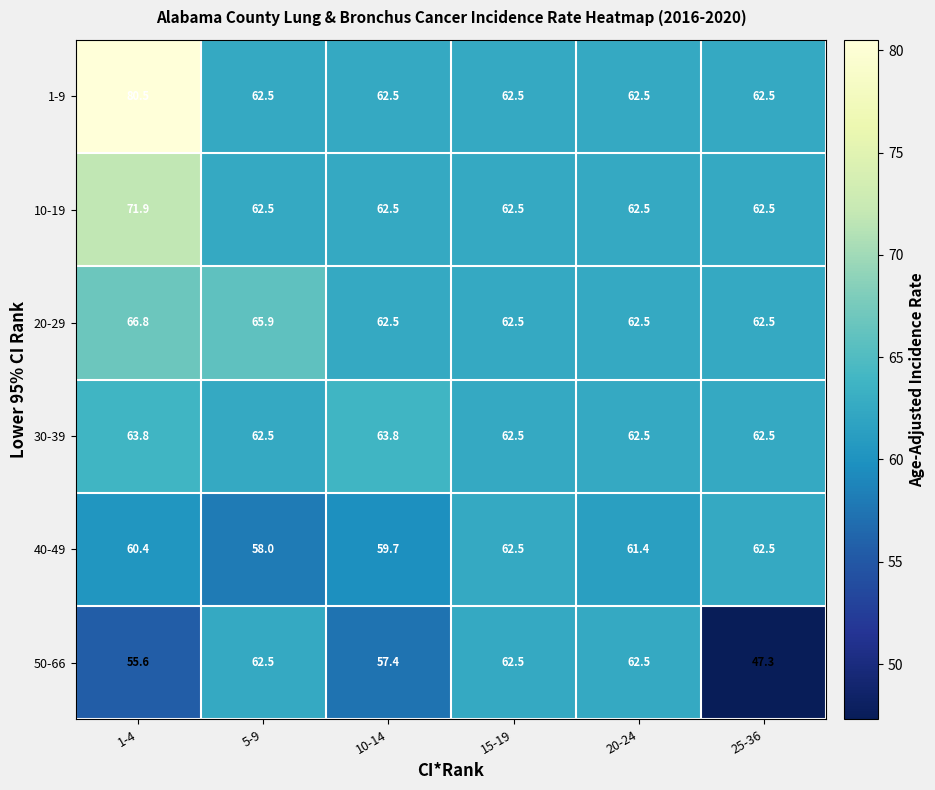

What is the smallest value displayed?

47.3